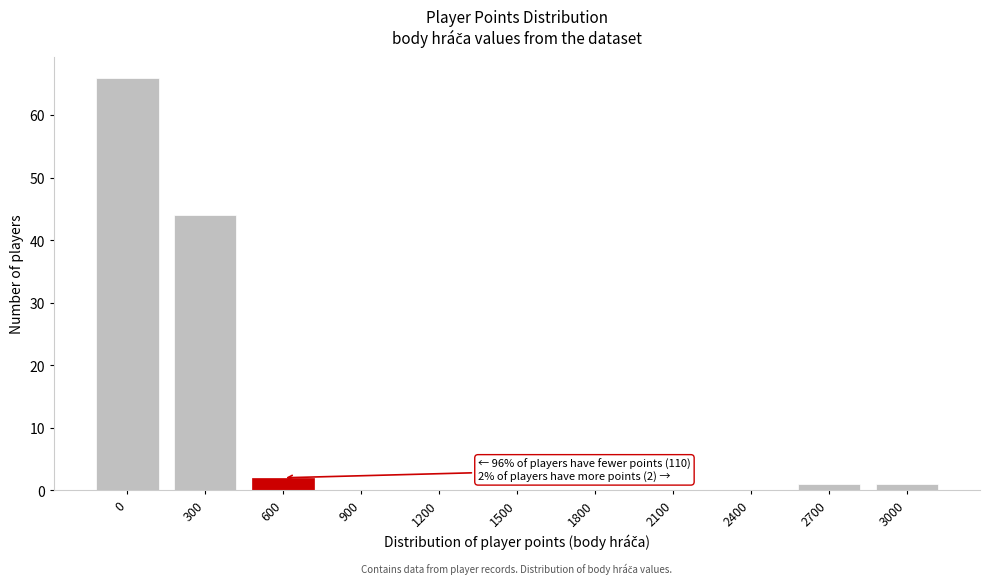

Reading left to right, list all the values displayed in this chart.

0=66	300=44	600=2	900=0	1200=0	1500=0	1800=0	2100=0	2400=0	2700=1	3000=1